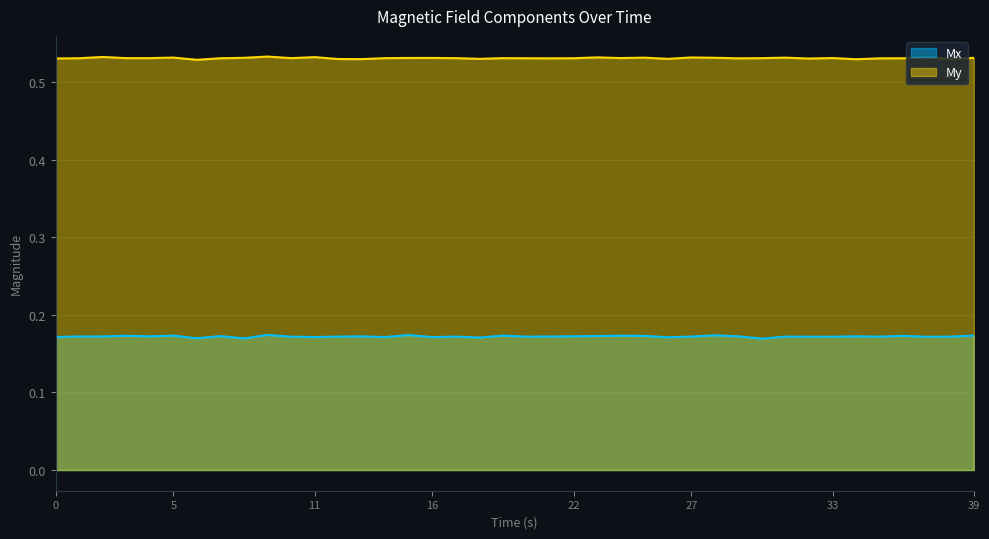

Which category has the highest value in the My series?

9